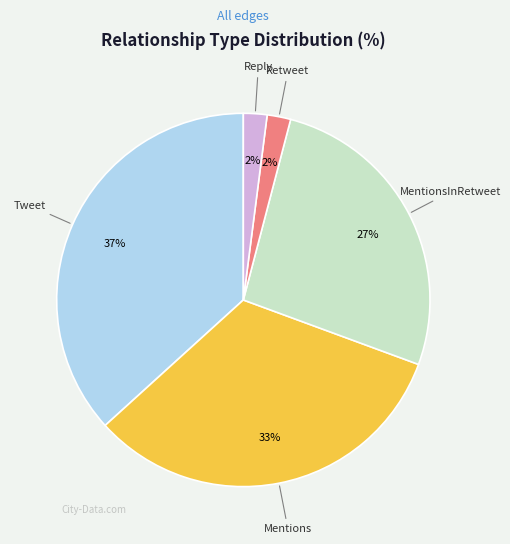

How many slices are in this pie chart?

5